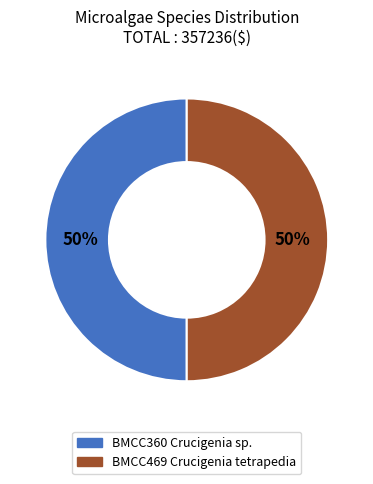

To the nearest percent, what portion does BMCC469 Crucigenia tetrapedia represent?

50%